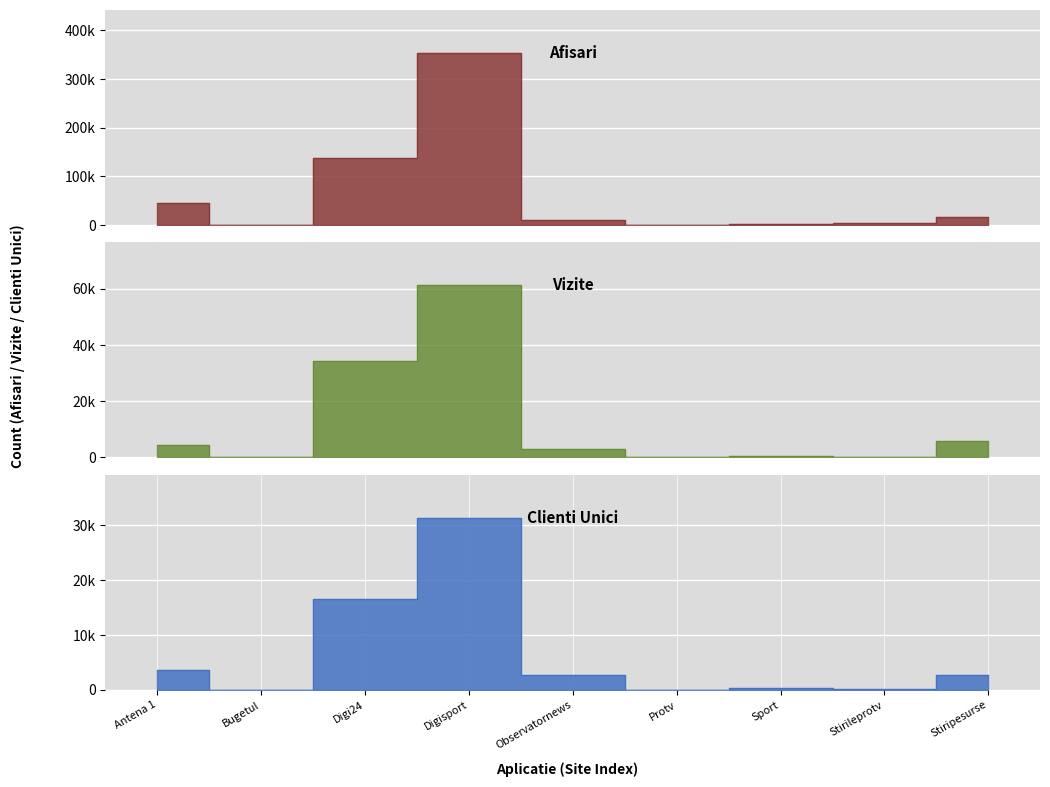

At Sport, list the series in order from smallest to largest.

Clienti Unici, Vizite, Afisari